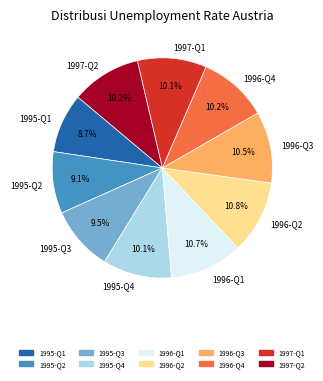

To the nearest percent, what is the difference between the largest and smallest slice percentages?

2%